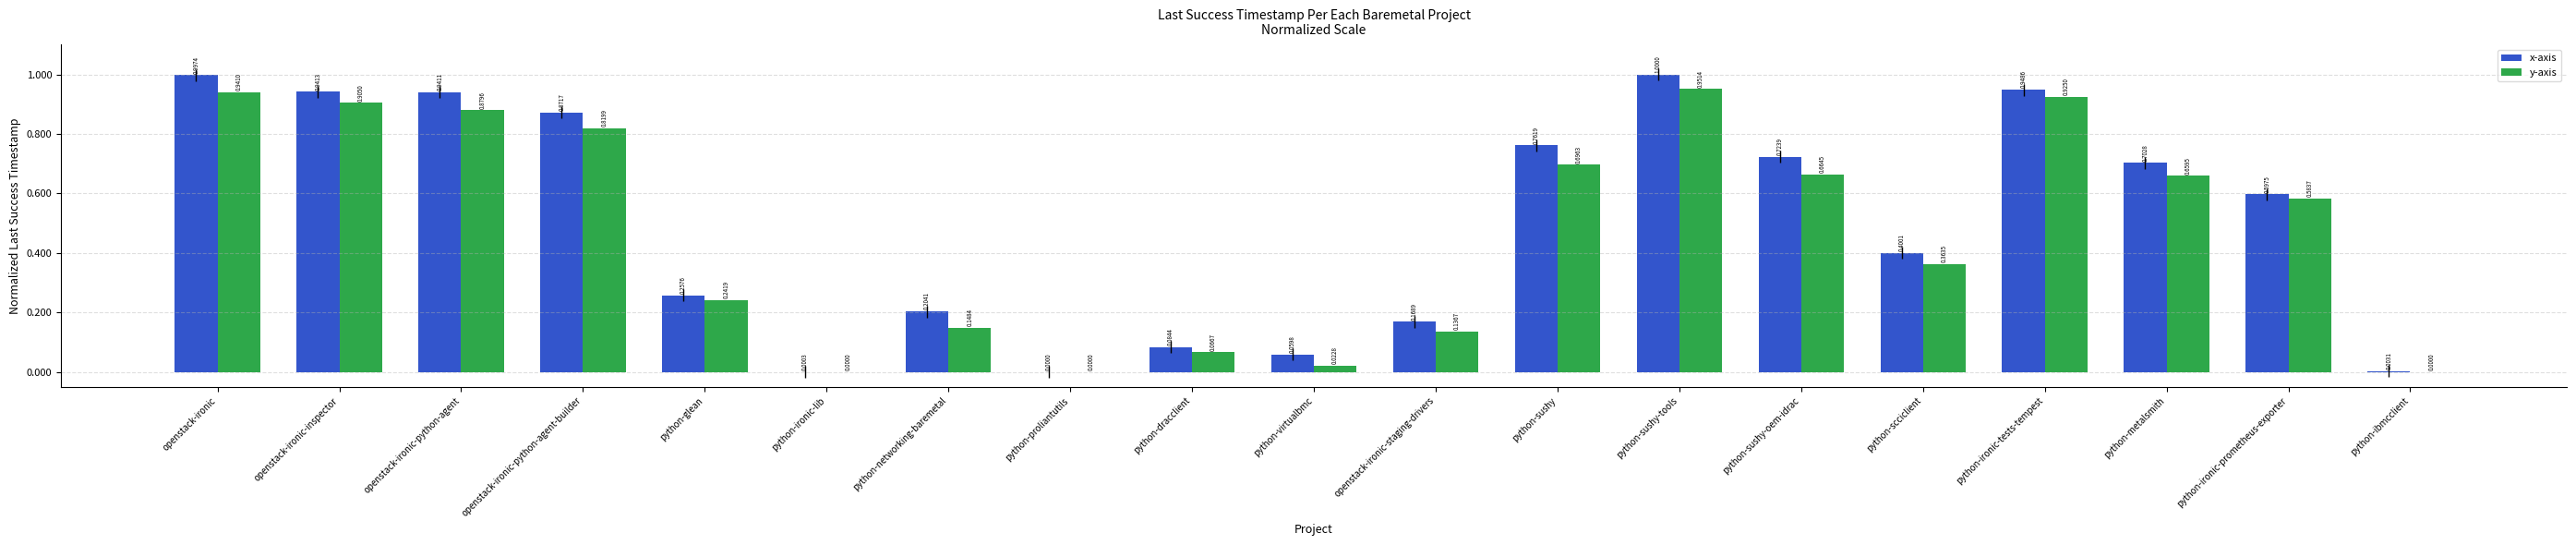

Reading right to left, extract all data points from this chart.

x-axis: python-ibmcclient=0.0	python-ironic-prometheus-exporter=0.6	python-metalsmith=0.7	python-ironic-tests-tempest=0.9	python-scciclient=0.4	python-sushy-oem-idrac=0.7	python-sushy-tools=1.0	python-sushy=0.8	openstack-ironic-staging-drivers=0.2	python-virtualbmc=0.1	python-dracclient=0.1	python-proliantutils=0.0	python-networking-baremetal=0.2	python-ironic-lib=0.0	python-glean=0.3	openstack-ironic-python-agent-builder=0.9	openstack-ironic-python-agent=0.9	openstack-ironic-inspector=0.9	openstack-ironic=1.0
y-axis: python-ibmcclient=0.0	python-ironic-prometheus-exporter=0.6	python-metalsmith=0.7	python-ironic-tests-tempest=0.9	python-scciclient=0.4	python-sushy-oem-idrac=0.7	python-sushy-tools=1.0	python-sushy=0.7	openstack-ironic-staging-drivers=0.1	python-virtualbmc=0.0	python-dracclient=0.1	python-proliantutils=0.0	python-networking-baremetal=0.1	python-ironic-lib=0.0	python-glean=0.2	openstack-ironic-python-agent-builder=0.8	openstack-ironic-python-agent=0.9	openstack-ironic-inspector=0.9	openstack-ironic=0.9